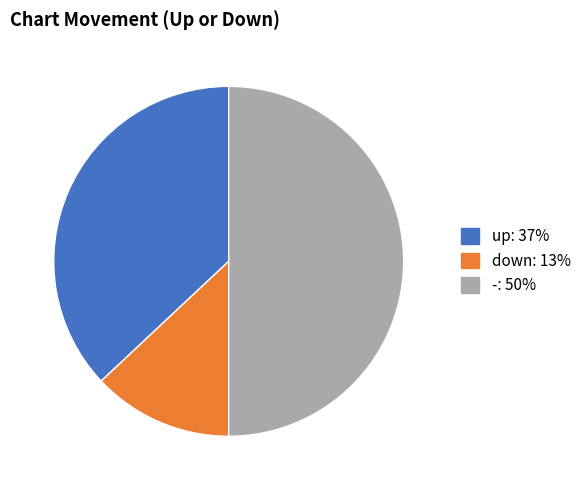

The - slice represents 50% of the pie. True or false?

True